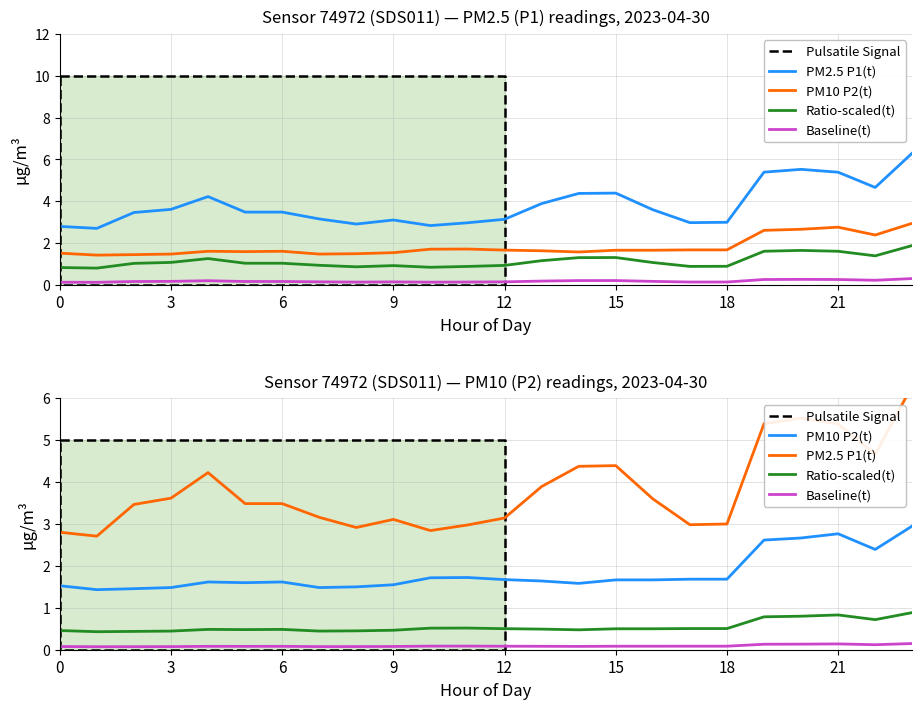

The P2 series shows 2.4 at 20:00. True or false?

False